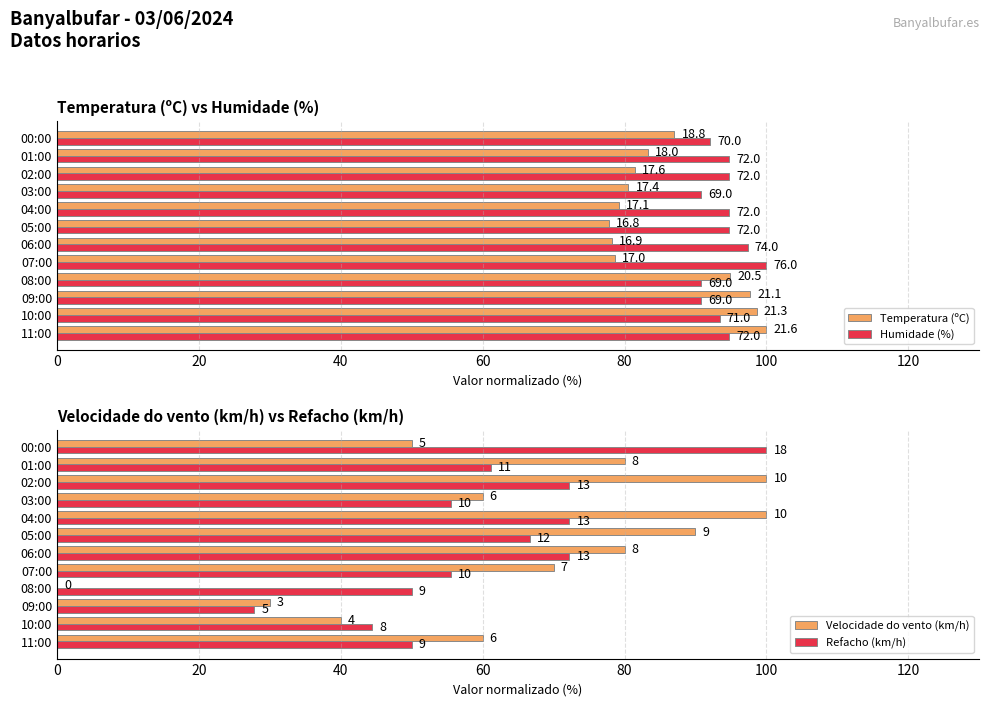

Is the value of Refacho (km/h) at 09:00 greater than the value of Temperatura (ºC) at 00:00?

No